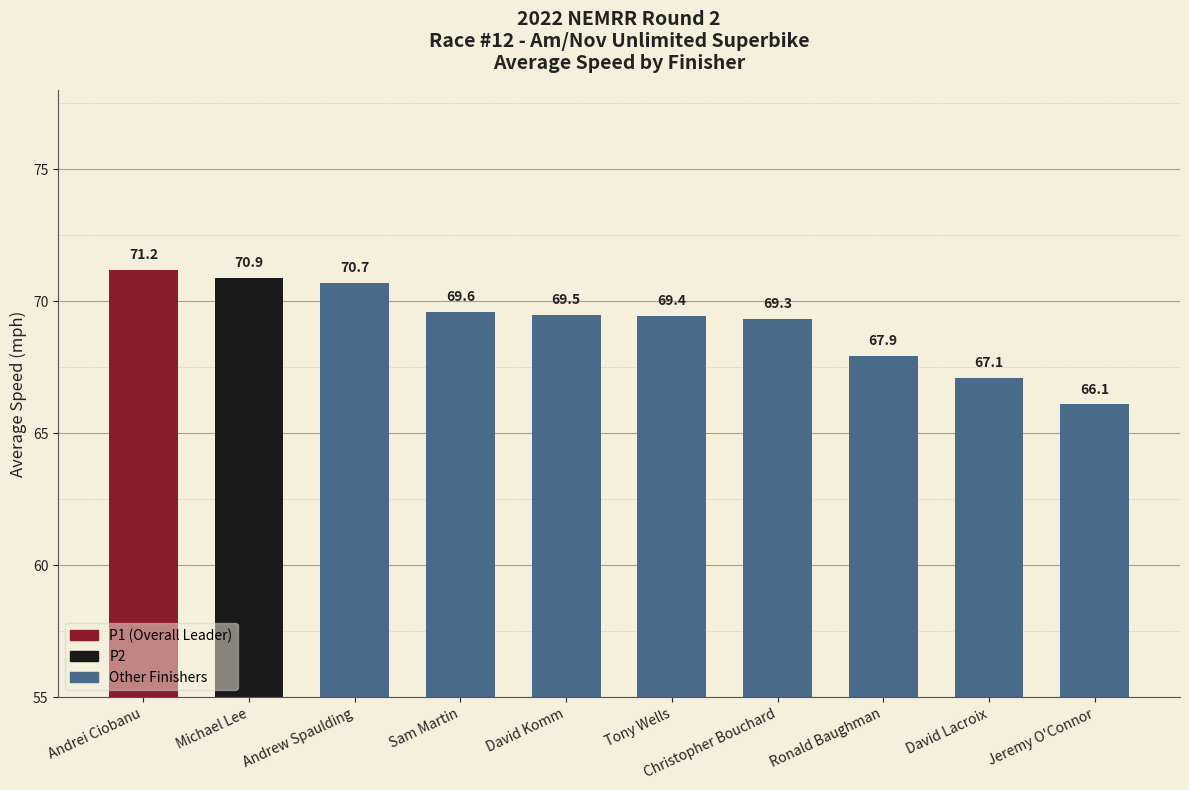

What is the difference between the maximum and minimum values?

5.1